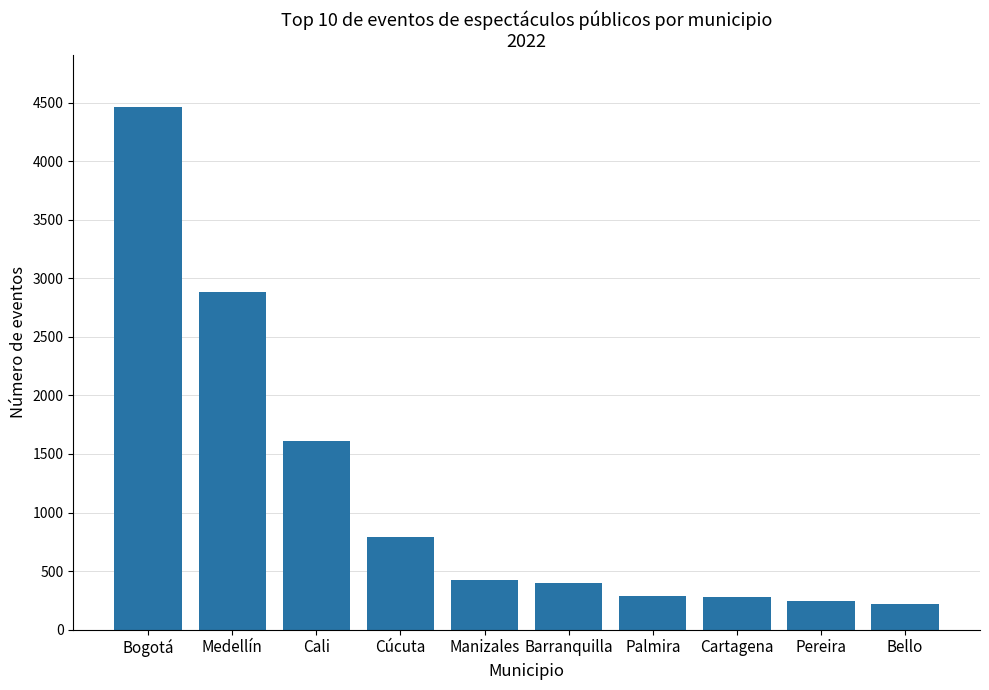

What is the label of the 5th bar from the left?

Manizales